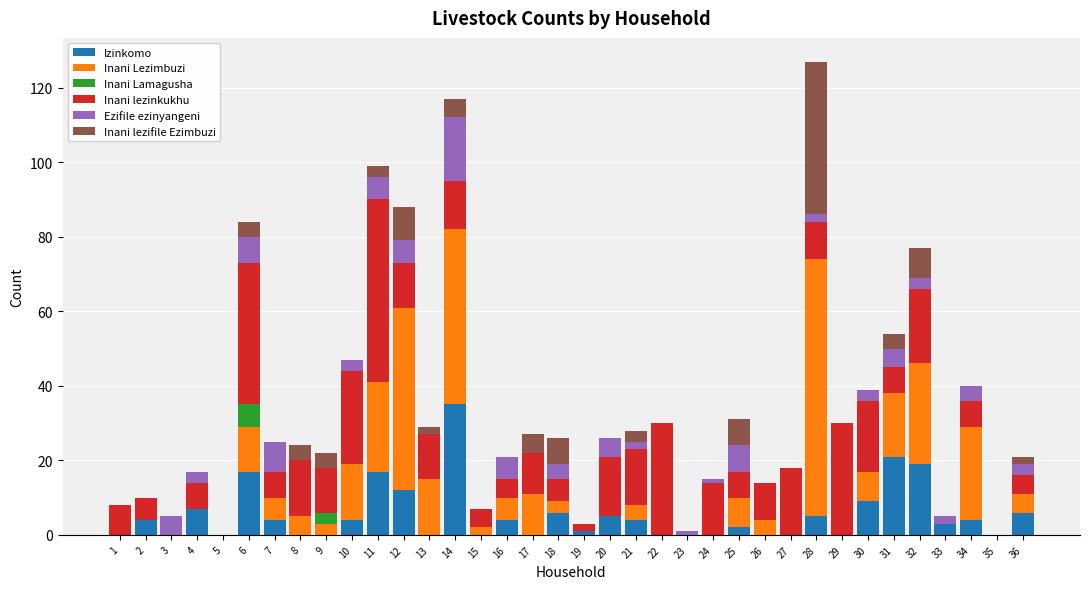

At which label does Izinkomo reach its peak?

14